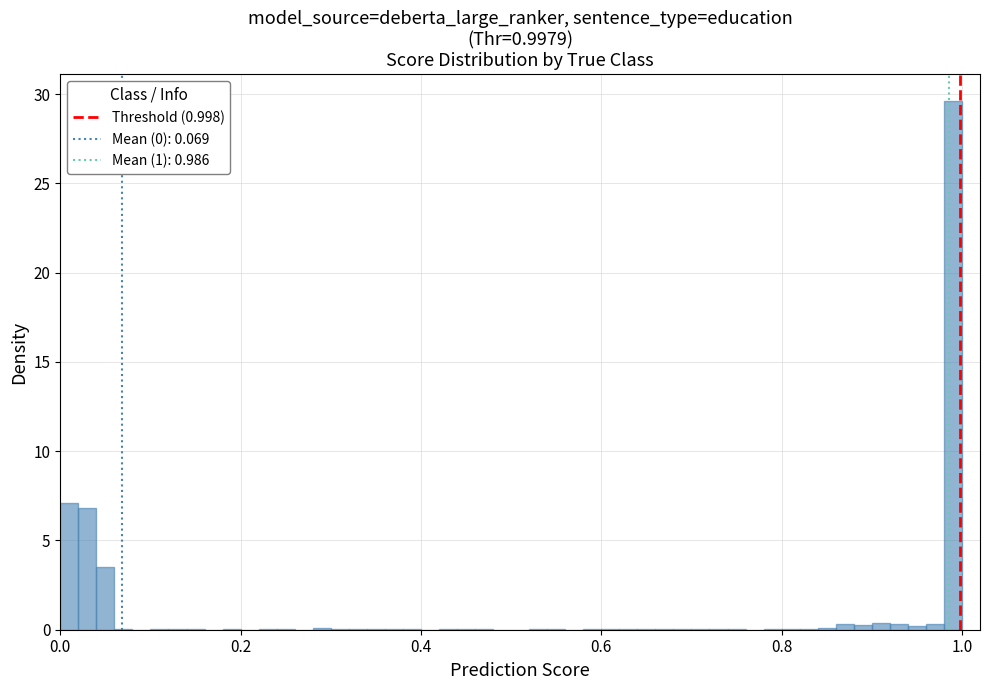

Read against the x-axis, roughly where is the centre of the tallest bar?

0.98